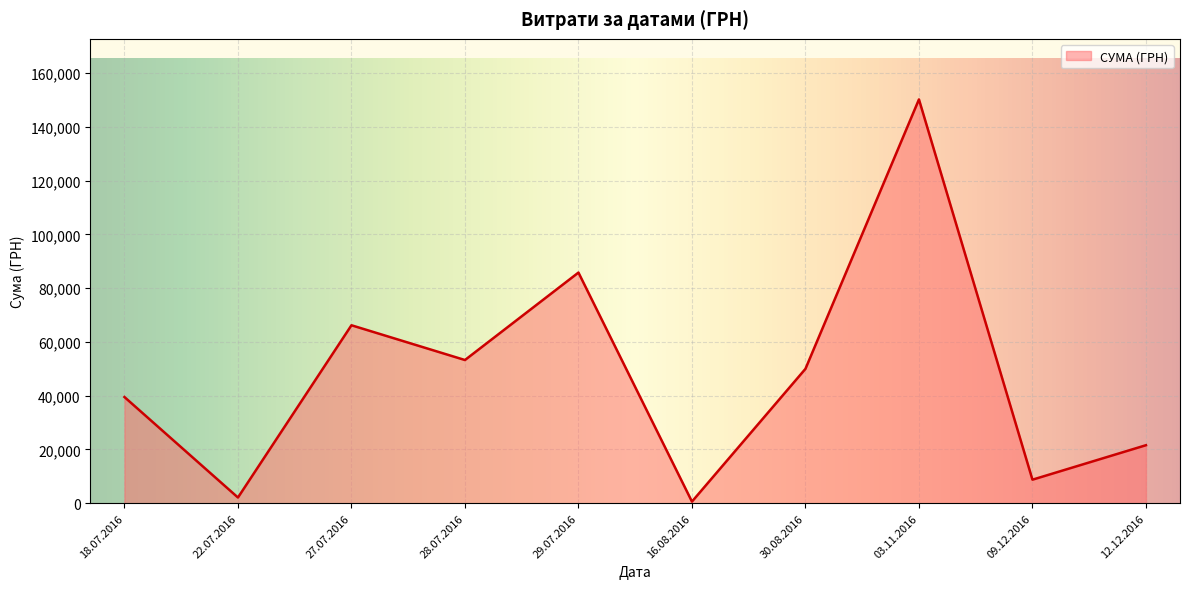

What is the greatest value displayed?

150216.7